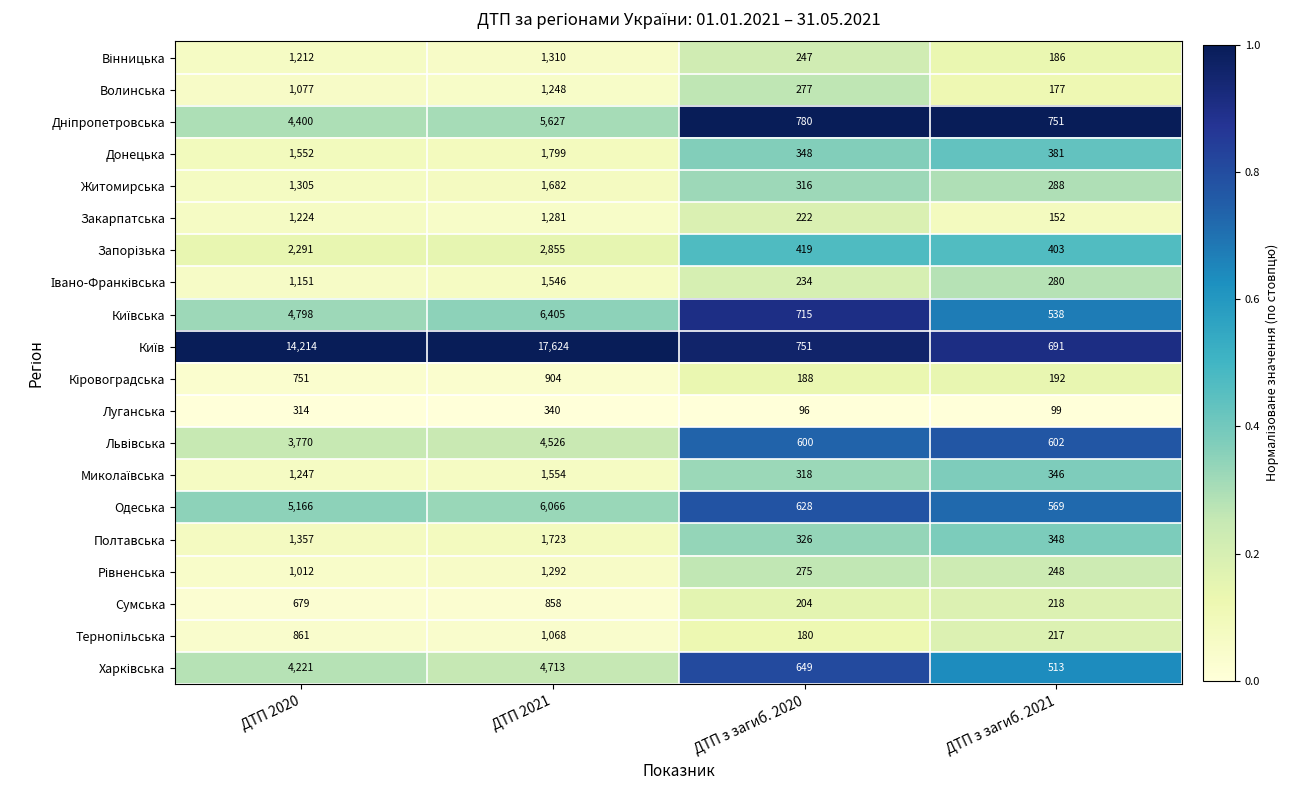

What is the difference between the highest and lowest values at ДТП 2021?

17284